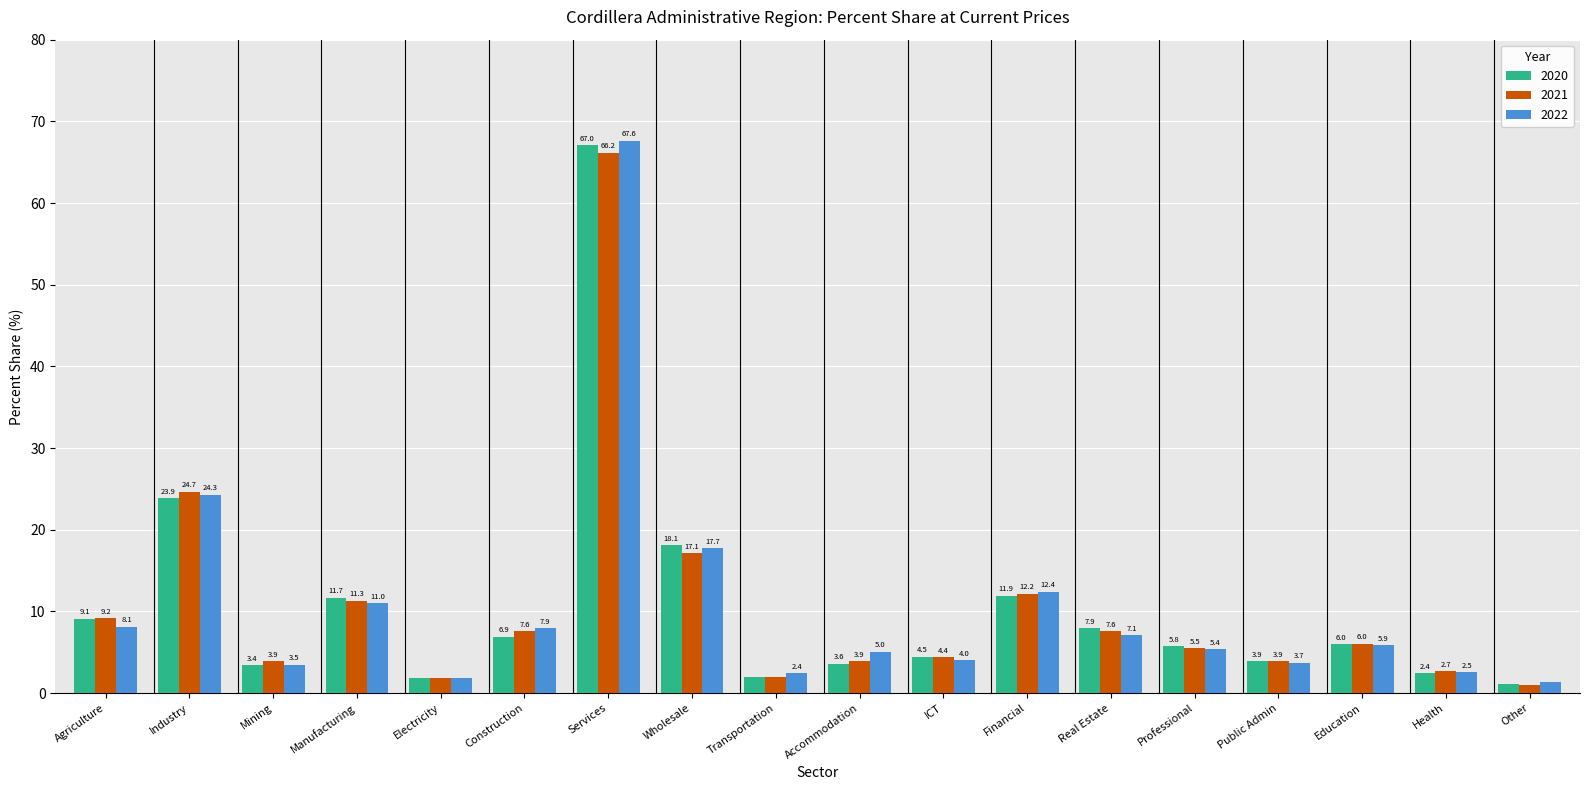

What is the difference between the maximum and minimum values in the 2020 series?

66.0